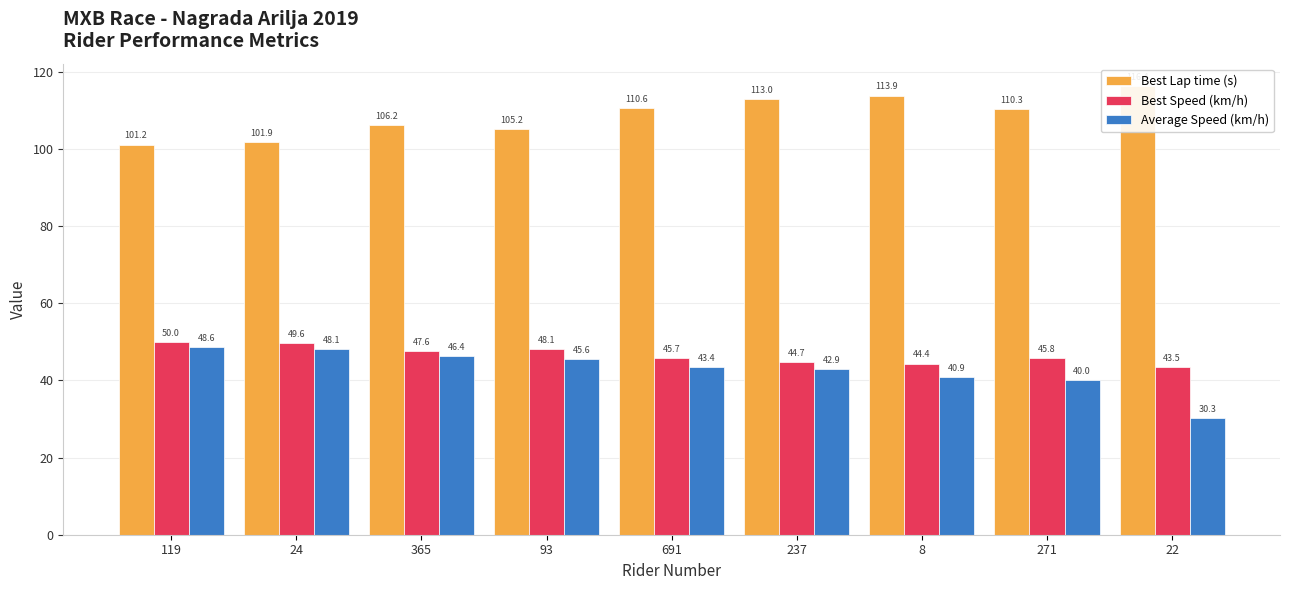

Does the chart contain stacked bars?

No